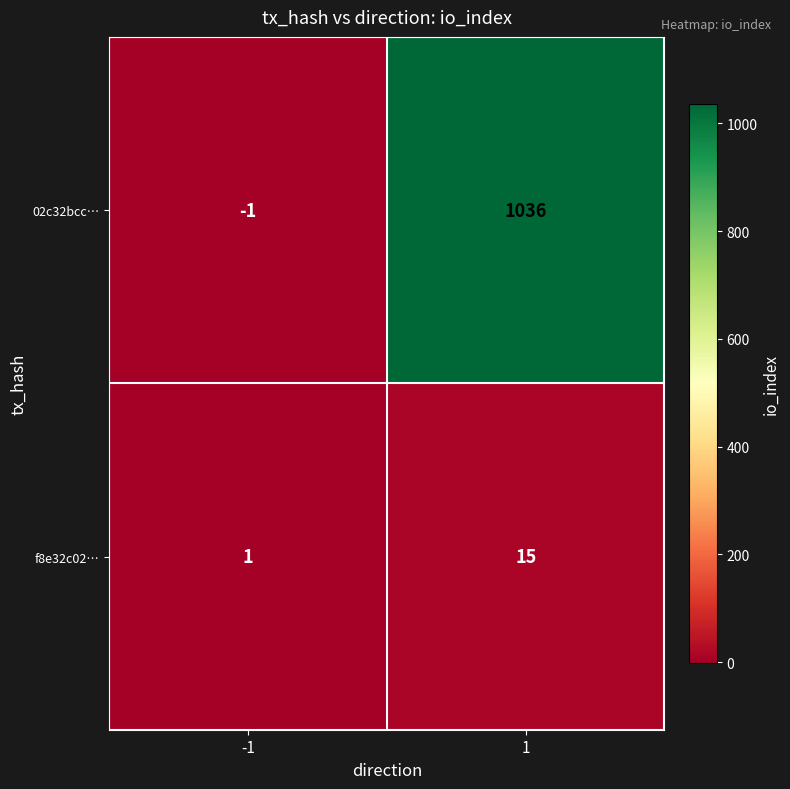

Which category has the highest value across all series?

1